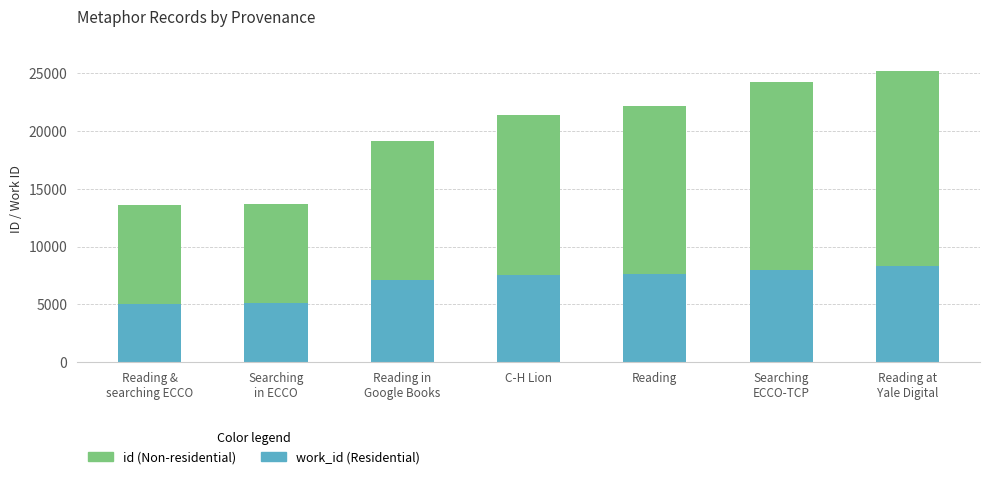

What is the total value across all series at C-H Lion?

21355